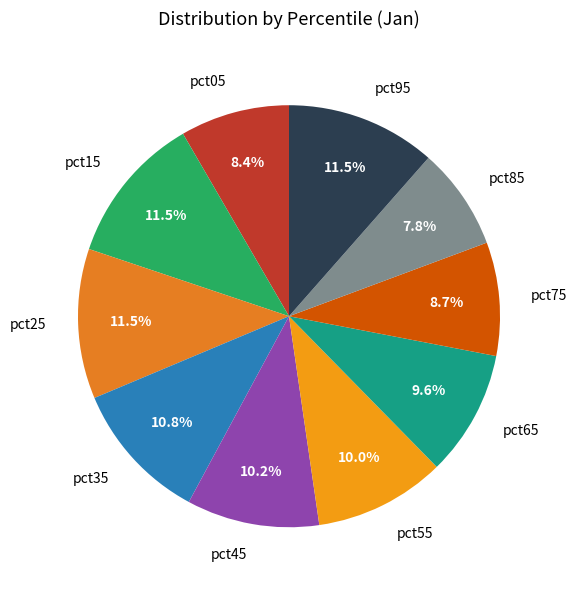

To the nearest percent, what is the difference between the pct95 and pct85 slice percentages?

4%